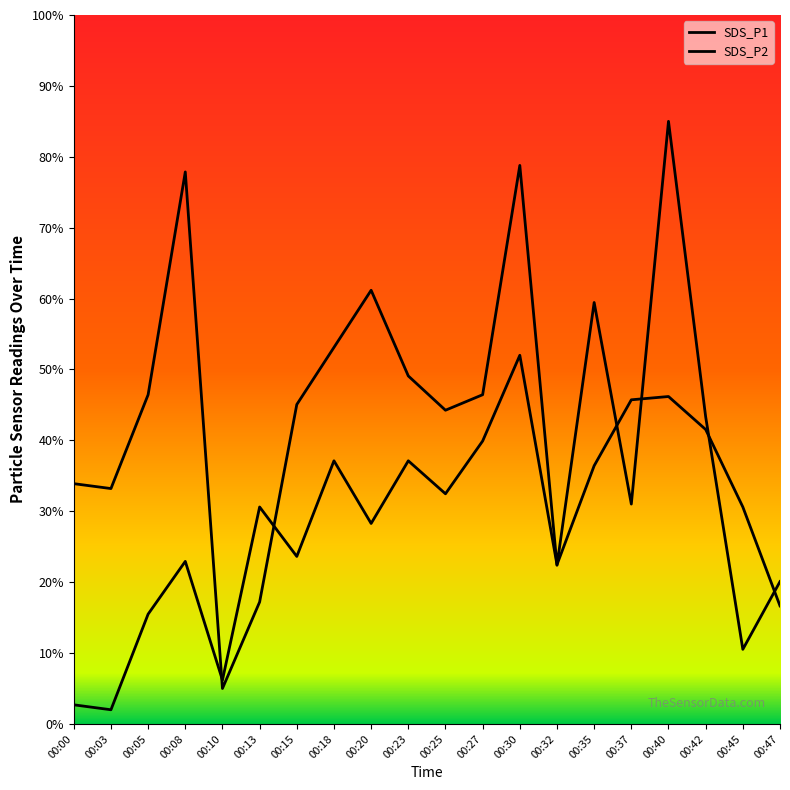

What is the difference between the highest and lowest values at 00:32?

0.1